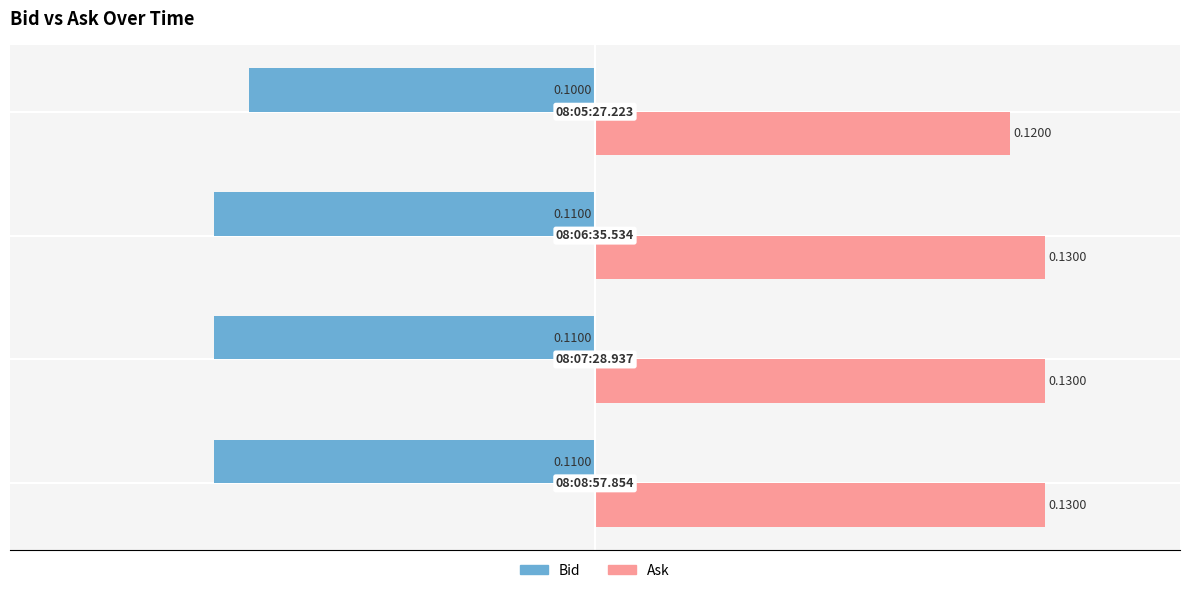

What is the sum of all Bid values?

-0.4